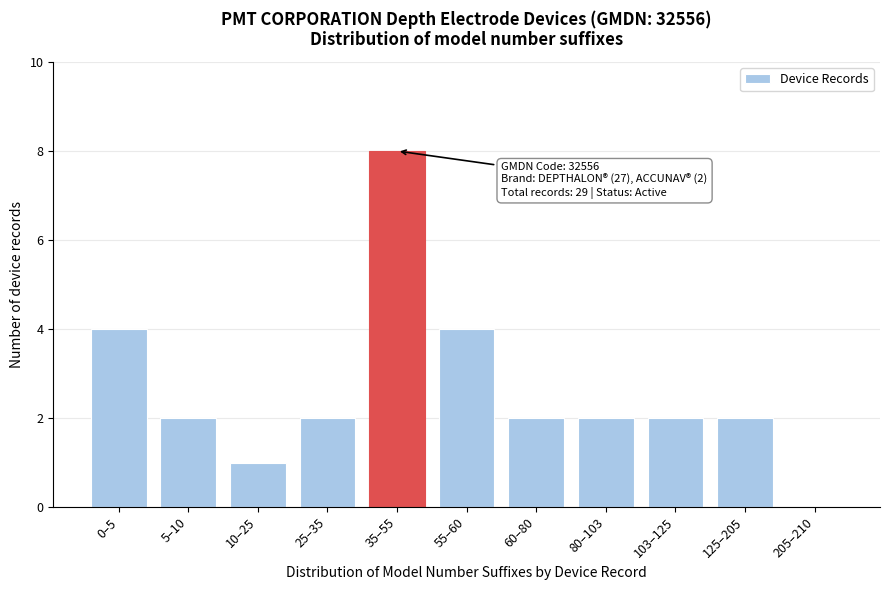

Reading left to right, what are all the values shown in this chart?

0–5=4	5–10=2	10–25=1	25–35=2	35–55=8	55–60=4	60–80=2	80–103=2	103–125=2	125–205=2	205–210=0